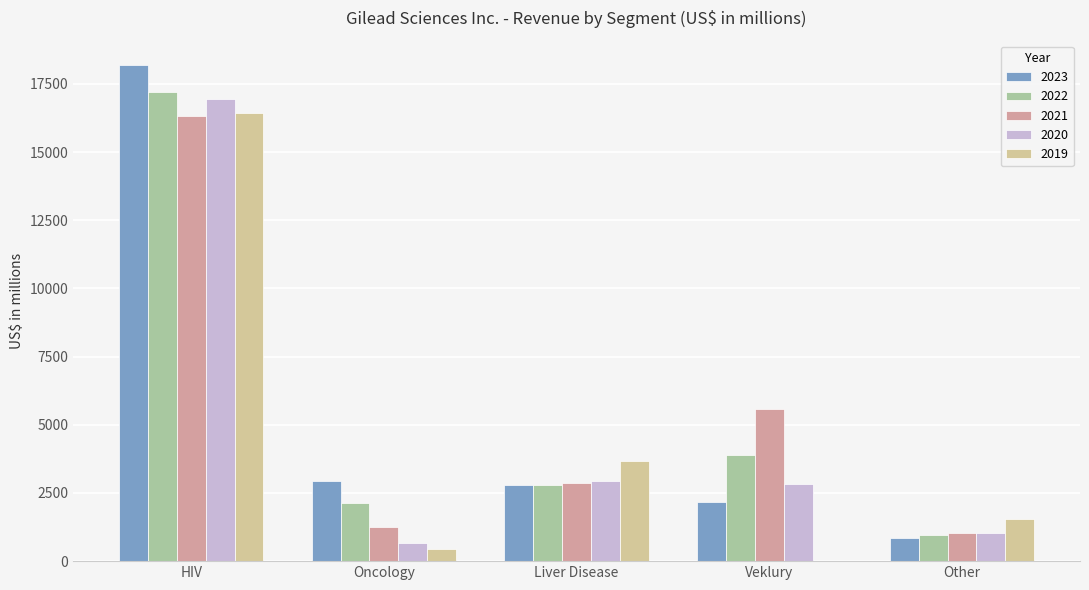

Is it true that 2021 equals 1251 at Oncology?

True